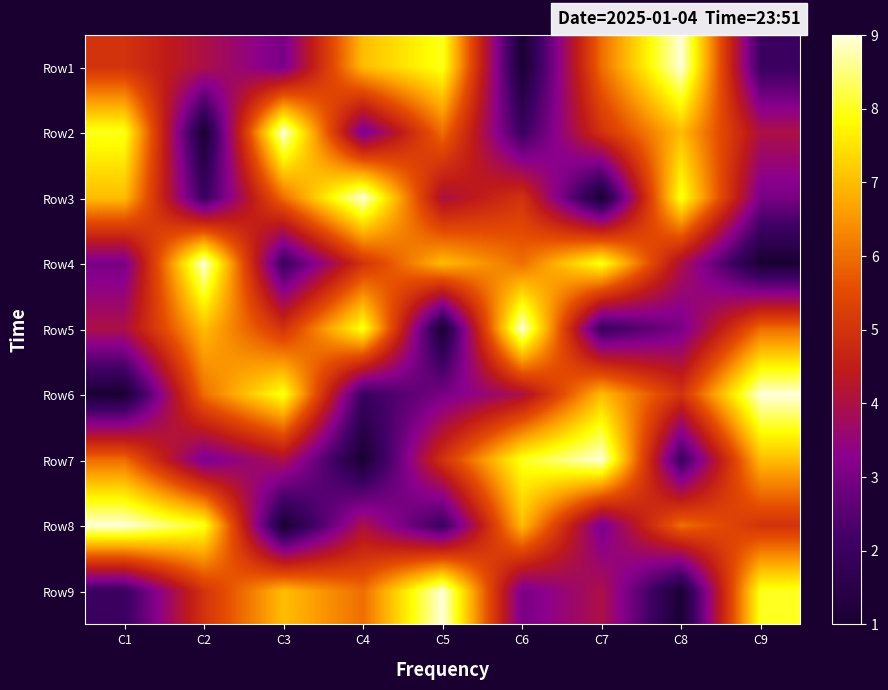

Reading left to right, transcribe all the data shown in this chart.

Row1: C1=5	C2=4	C3=3	C4=7	C5=8	C6=1	C7=6	C8=9	C9=2
Row2: C1=8	C2=1	C3=9	C4=3	C5=6	C6=2	C7=5	C8=7	C9=4
Row3: C1=7	C2=2	C3=6	C4=9	C5=4	C6=5	C7=1	C8=8	C9=3
Row4: C1=3	C2=9	C3=2	C4=5	C5=7	C6=6	C7=8	C8=4	C9=1
Row5: C1=4	C2=7	C3=5	C4=8	C5=1	C6=9	C7=2	C8=3	C9=6
Row6: C1=1	C2=6	C3=8	C4=2	C5=3	C6=4	C7=7	C8=5	C9=9
Row7: C1=6	C2=3	C3=4	C4=1	C5=5	C6=8	C7=9	C8=2	C9=7
Row8: C1=9	C2=8	C3=1	C4=4	C5=2	C6=7	C7=3	C8=6	C9=5
Row9: C1=2	C2=5	C3=7	C4=6	C5=9	C6=3	C7=4	C8=1	C9=8